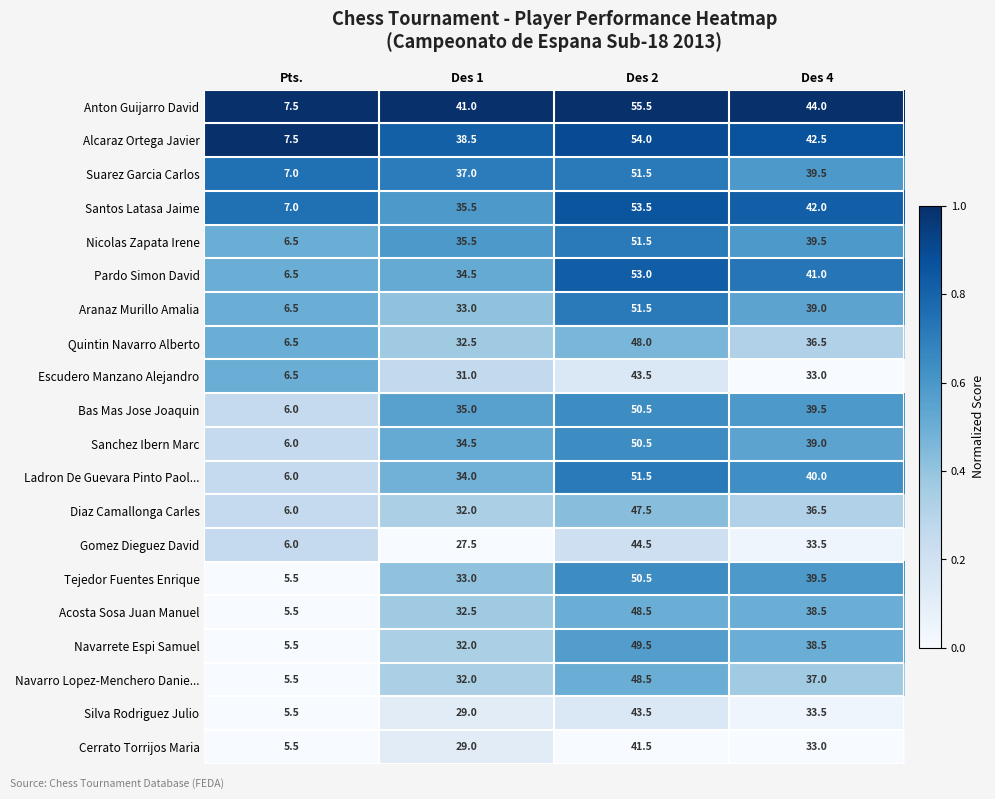

How many data points does each series have?

4